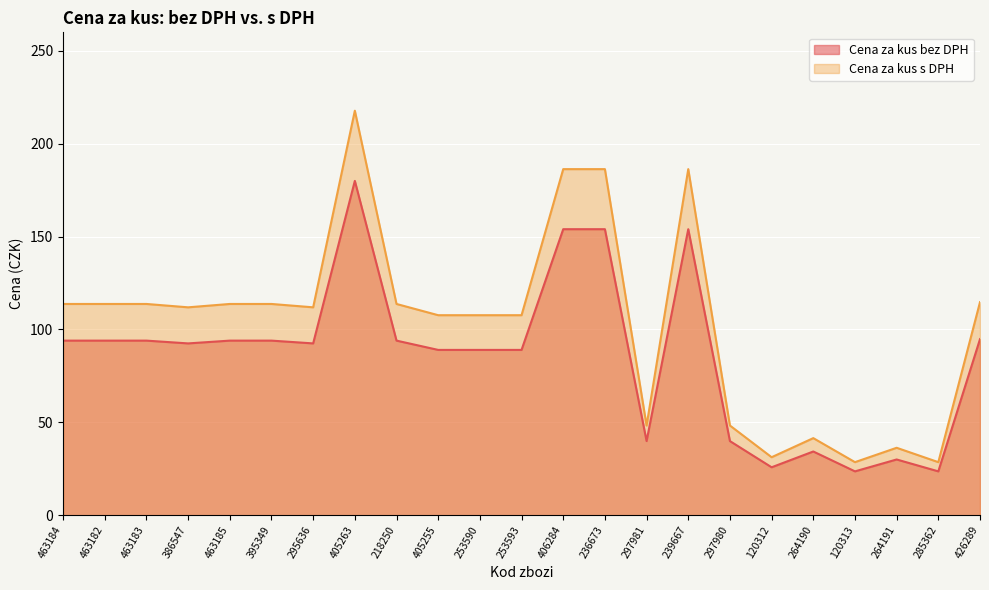

How many values in the Cena za kus bez DPH series exceed 92?

13